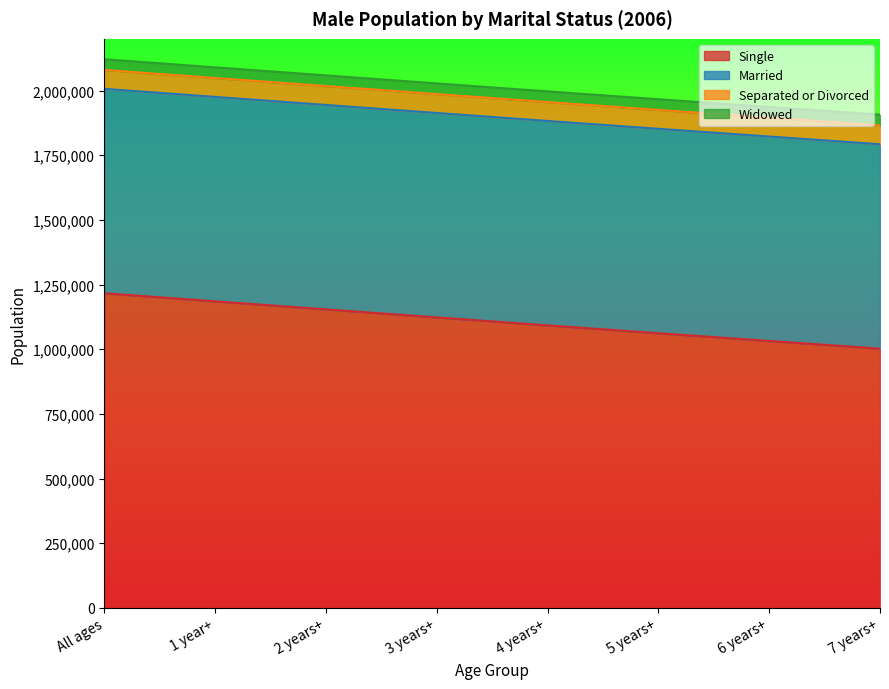

True or false: Separated or Divorced and Widowed cross at least once.

False